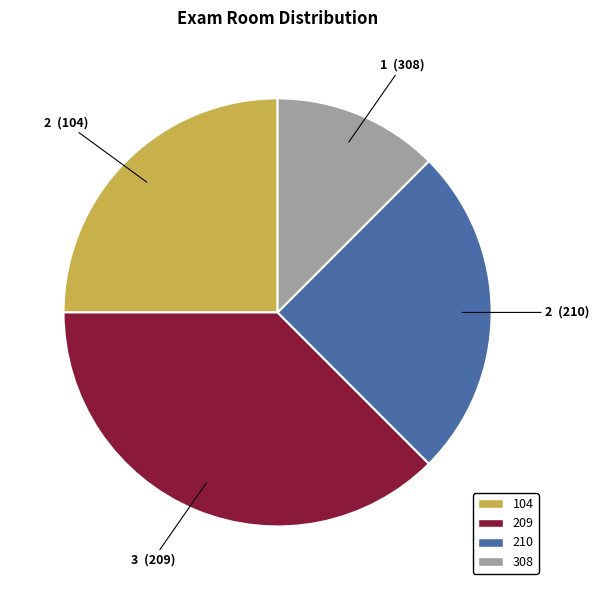

Is it true that 308 is 12% of the pie?

True